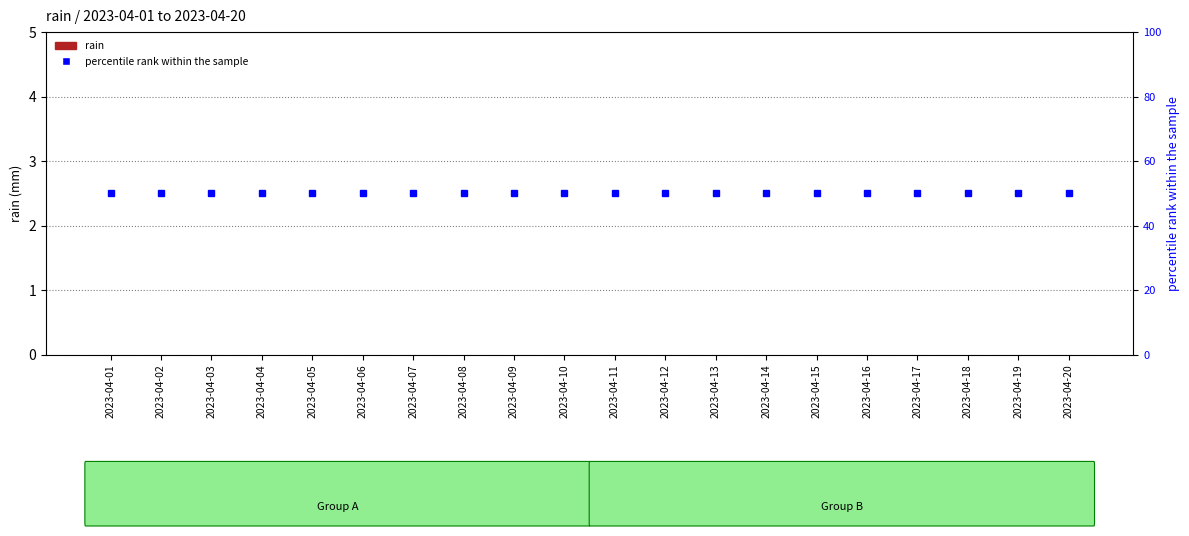

Is it true that percentile rank within the sample equals 77 at 2023-04-09?

False